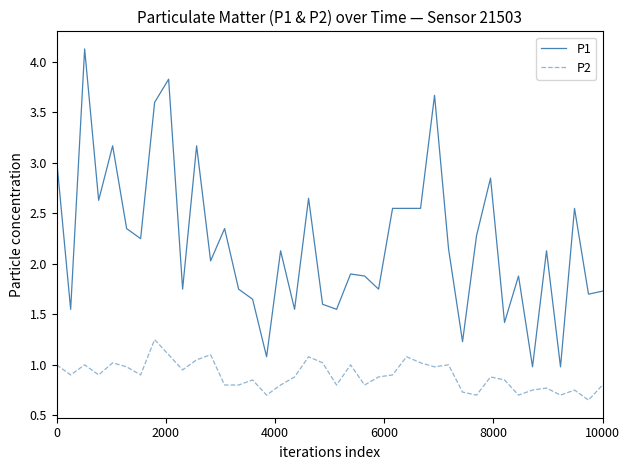

How many series are shown in this chart?

2